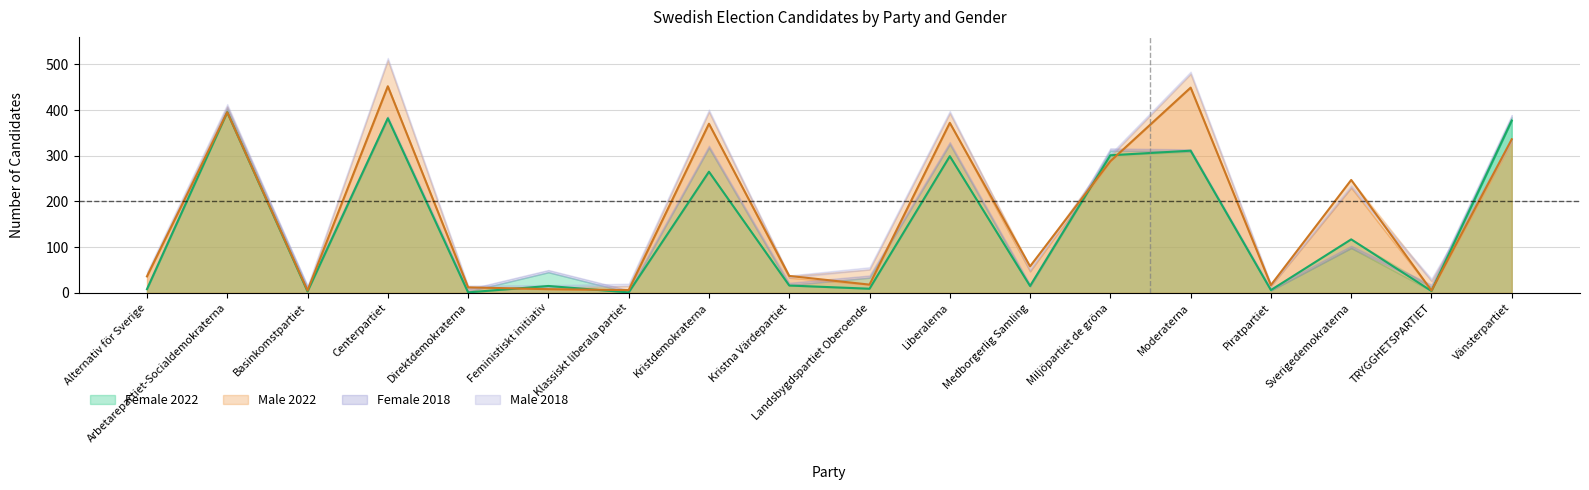

Where is the first local maximum for Female 2022?

Arbetarepartiet-Socialdemokraterna